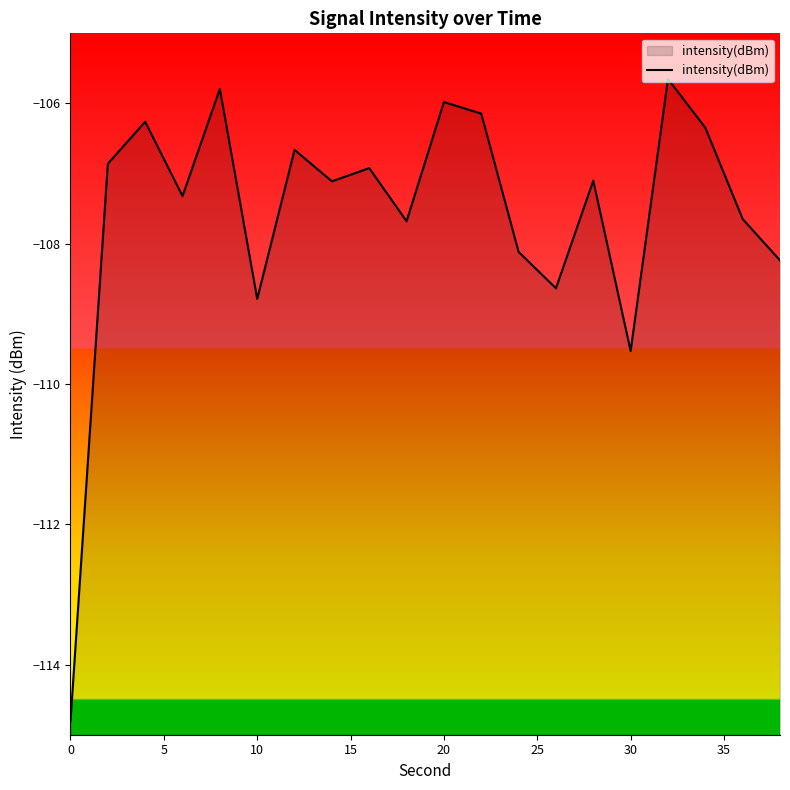

What value does the data have at 0?

-114.8